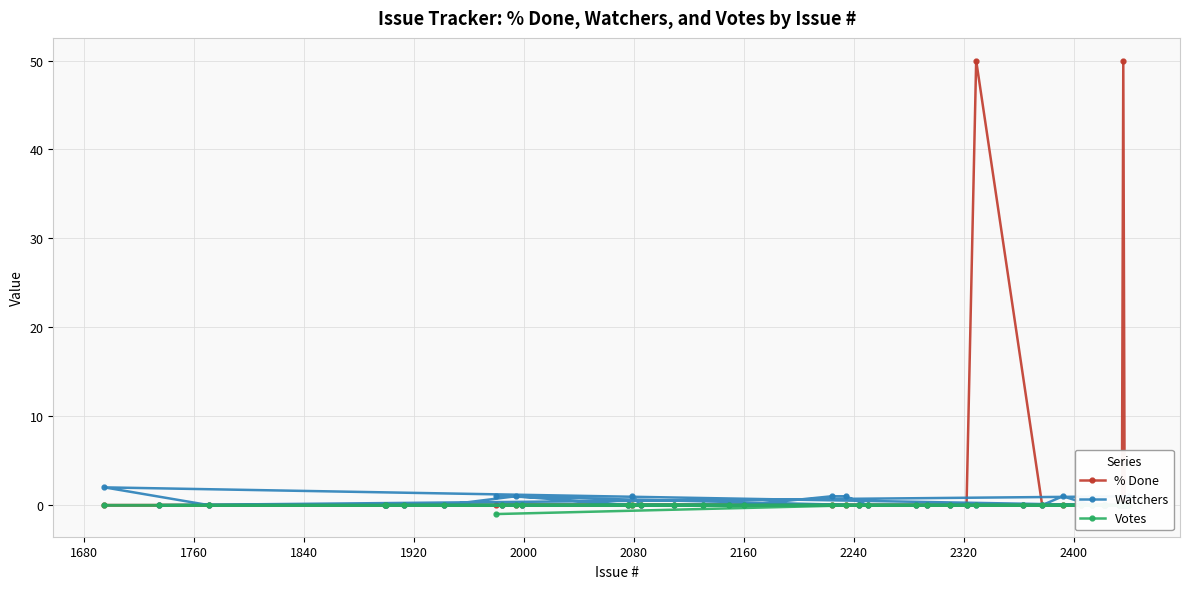

True or false: % Done has more than 0 points higher than both neighbors.

True